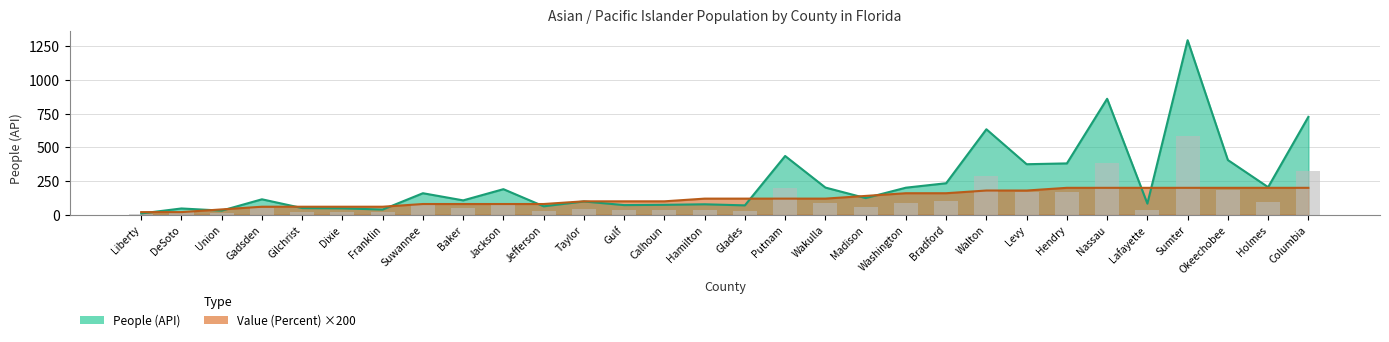

At which label is Value (Percent) closest to 110?

Taylor